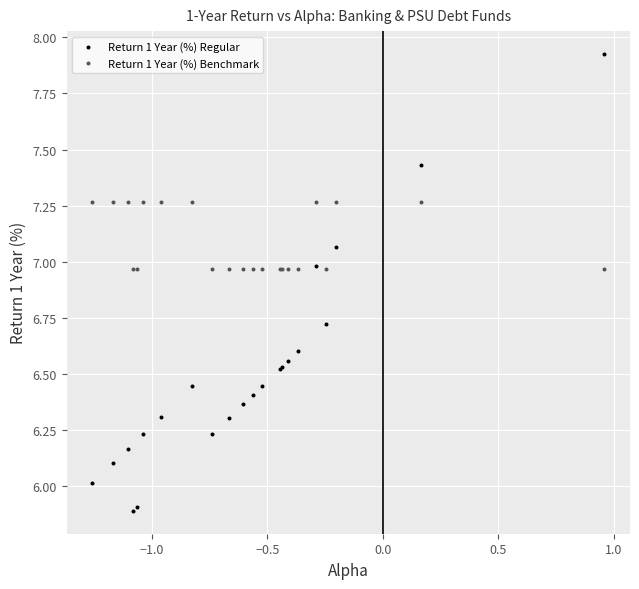

What are all the series names shown in the legend?

Return 1 Year (%) Regular, Return 1 Year (%) Benchmark